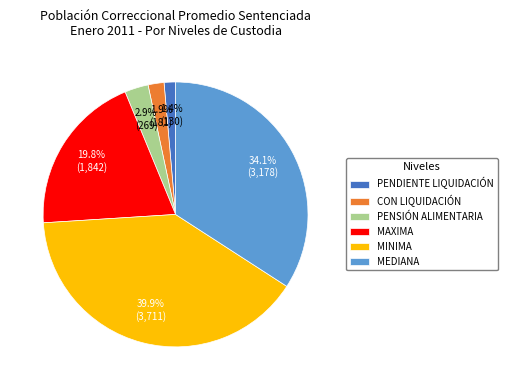

What portion of the pie excludes MEDIANA?

65.9%